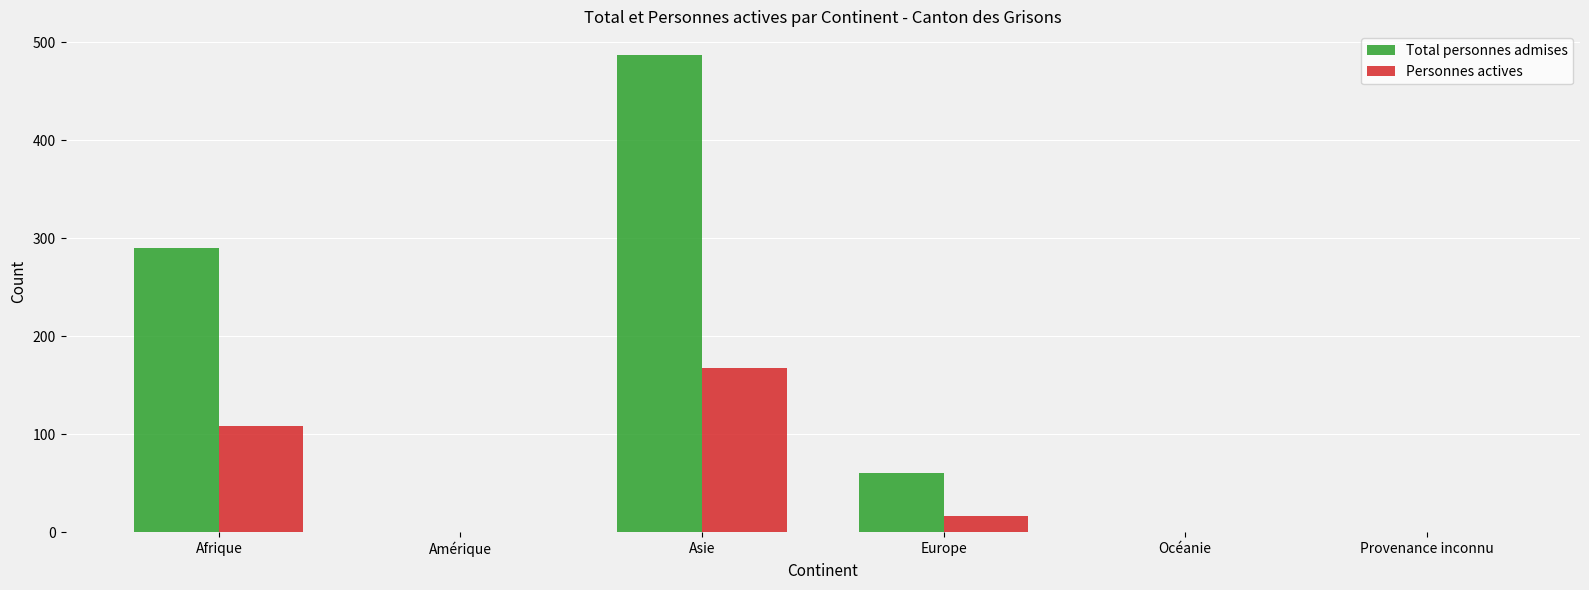

Reading left to right, transcribe all the data shown in this chart.

Total personnes admises: Afrique=290	Amérique=0	Asie=487	Europe=60	Océanie=0	Provenance inconnu=0
Personnes actives: Afrique=108	Amérique=0	Asie=168	Europe=17	Océanie=0	Provenance inconnu=0